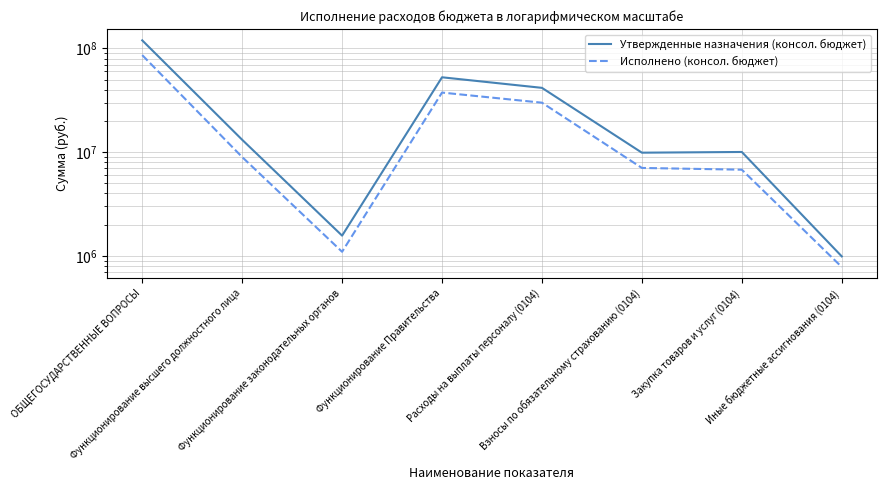

Between Функционирование законодательных органов and Функционирование Правительства, which is larger?

Функционирование Правительства